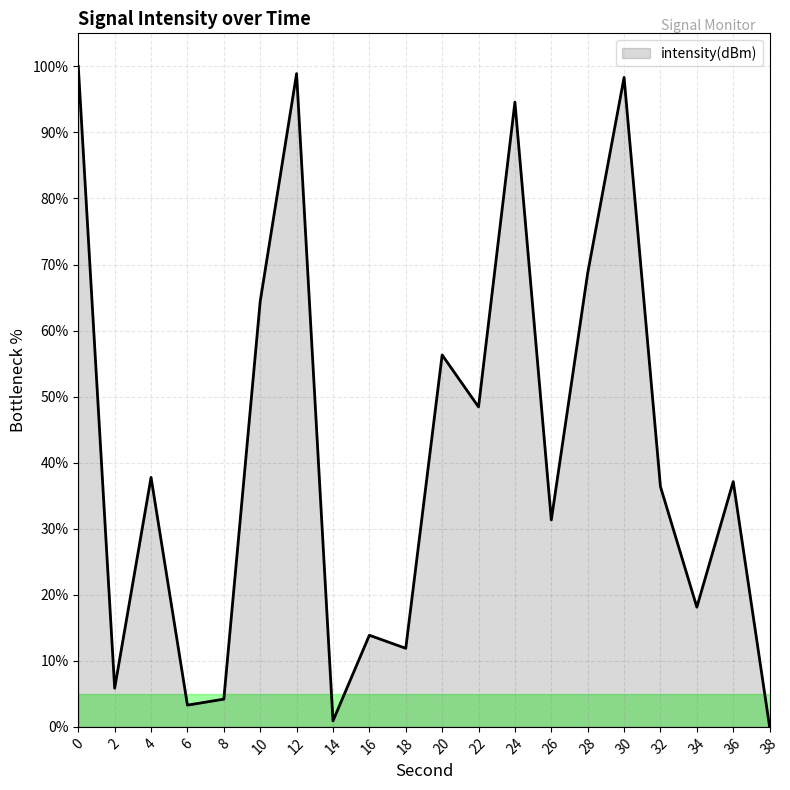

What value does the data have at 22?

48.4